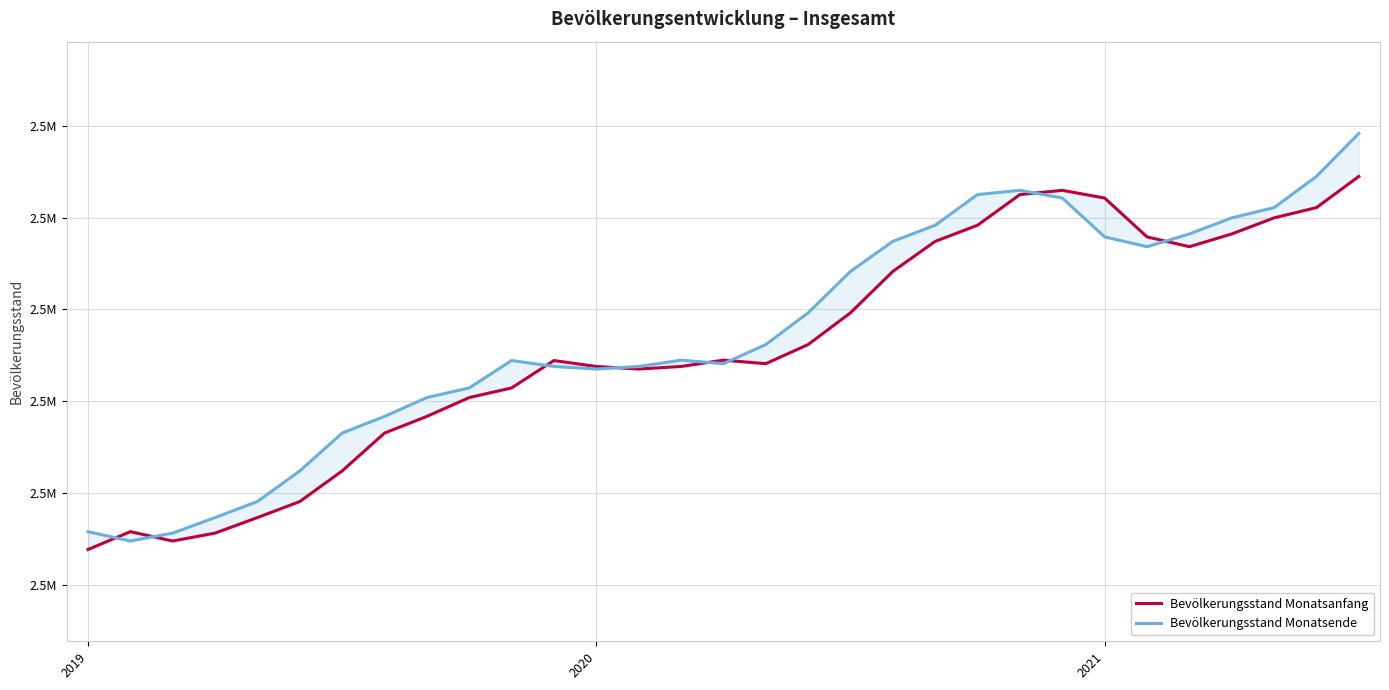

What is the difference between the maximum and minimum values in the Bevölkerungsstand Monatsanfang series?

20333